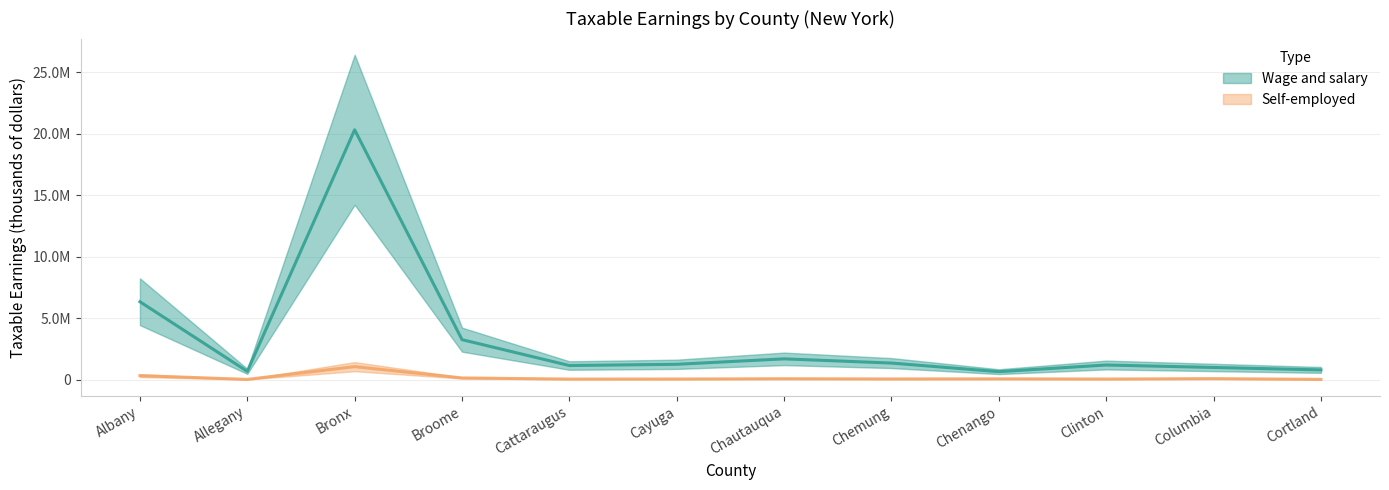

What position from the right is Cortland?

1